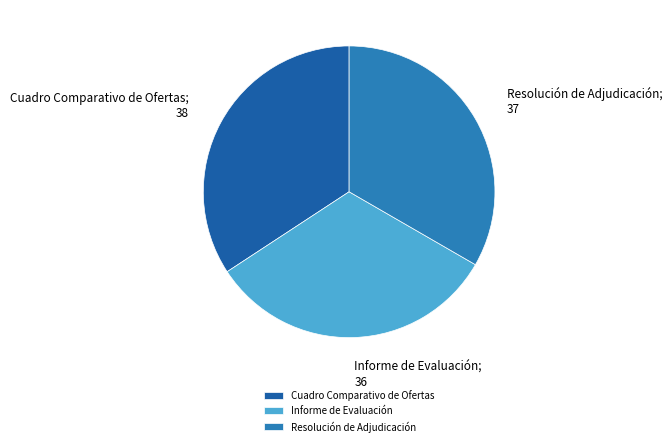

Combined, do Cuadro Comparativo de Ofertas and Informe de Evaluación account for over 50%?

Yes